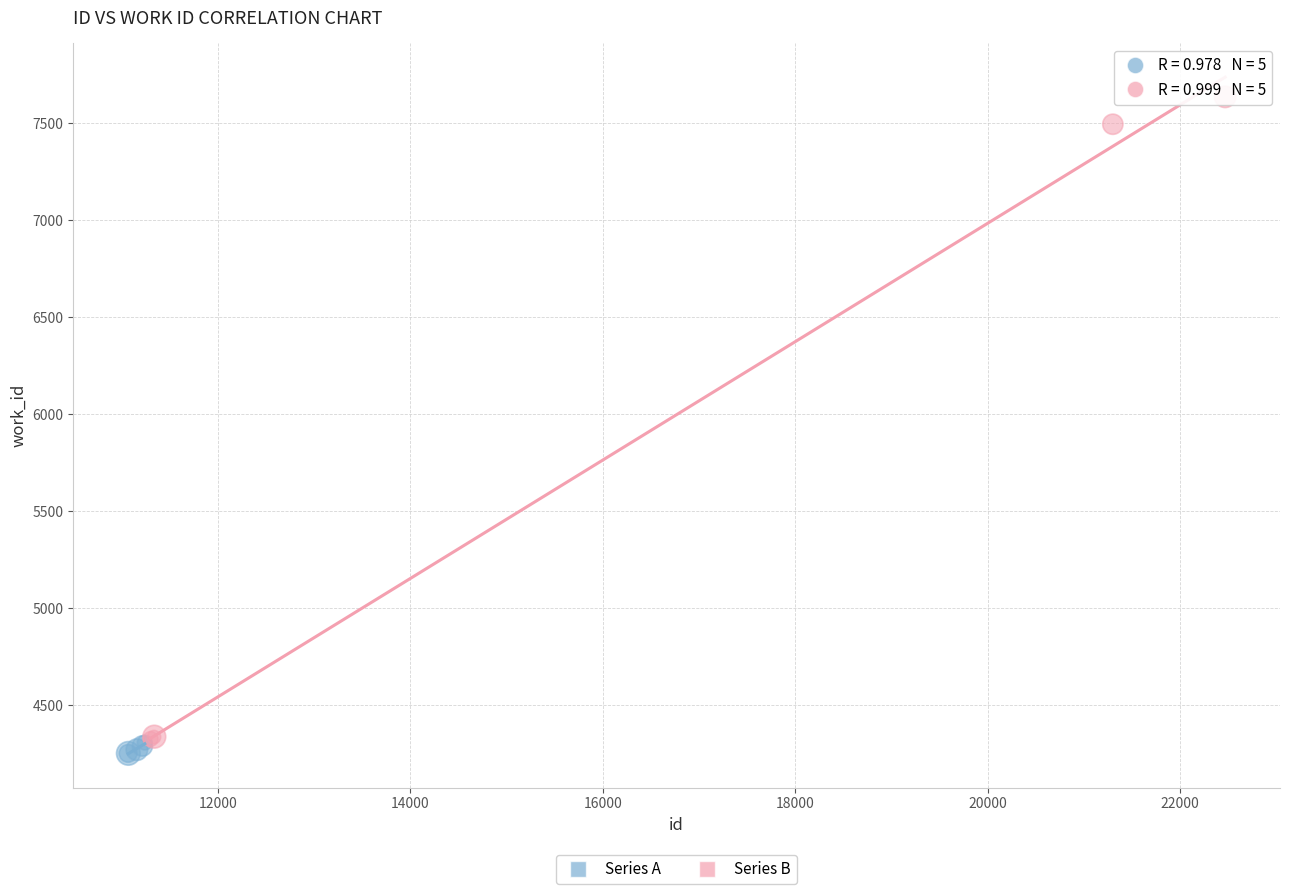

Which series contains the highest Y value?

Series B